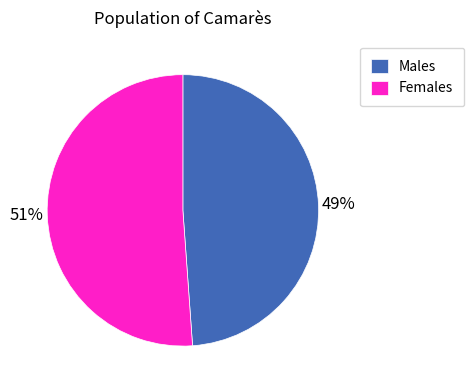

Is it true that Females is 51% of the pie?

True